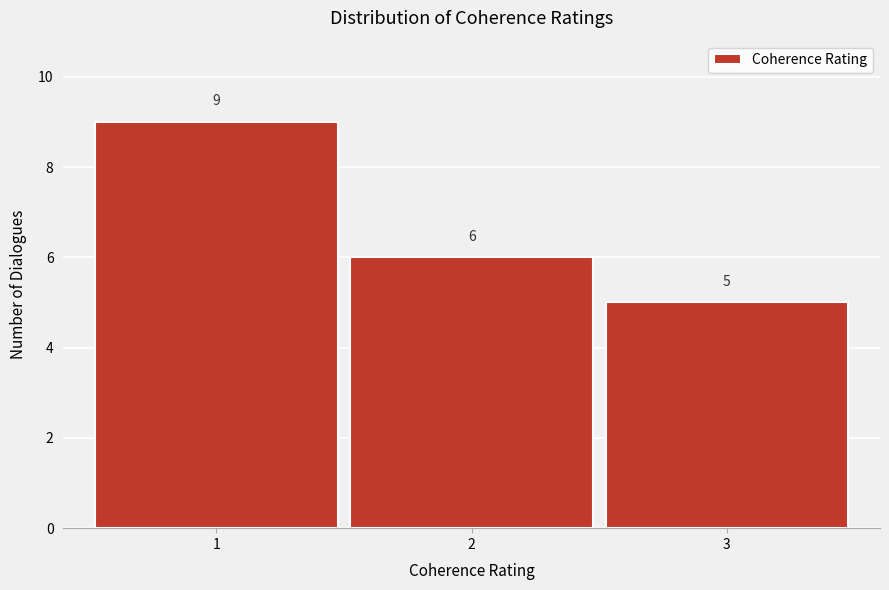

Reading left to right, list every bar in this chart as the range it spans on the x-axis followed by its height.

0.5 to 1.5: 9
1.5 to 2.5: 6
2.5 to 3.5: 5